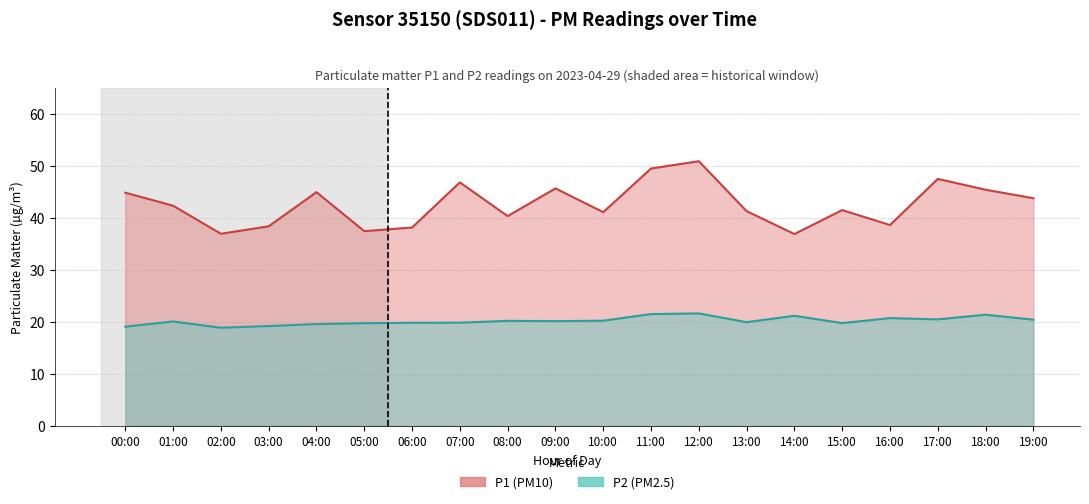

What are all the series names shown in the legend?

P1, P2